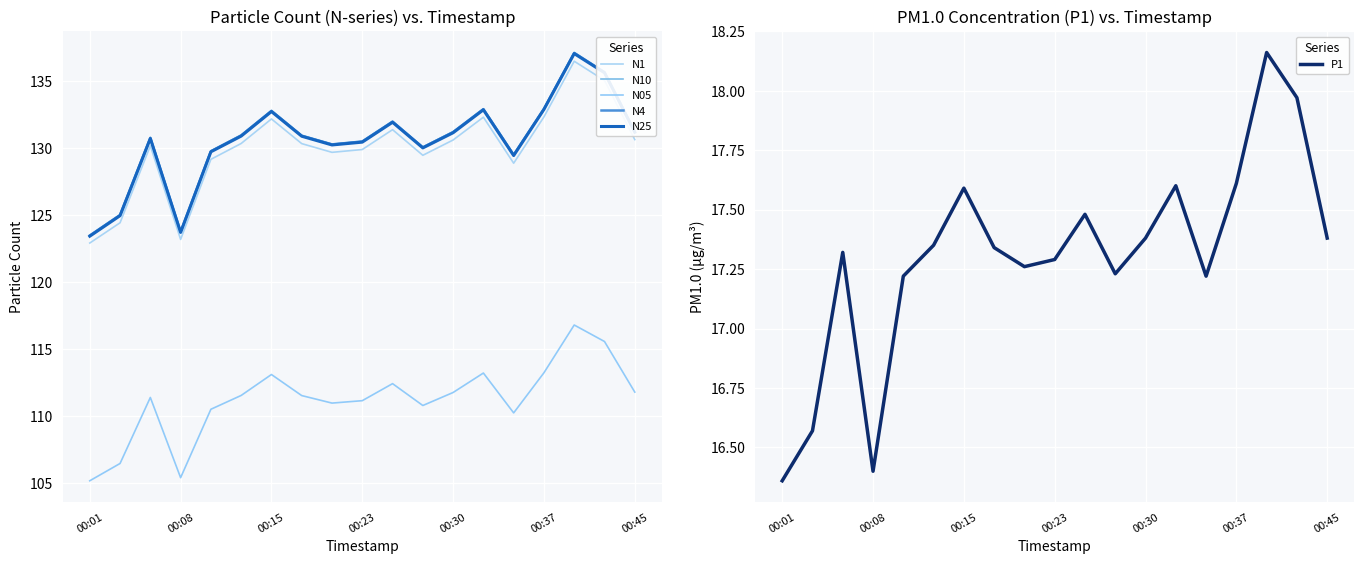

Which category has the lowest value in the P1 series?

00:01